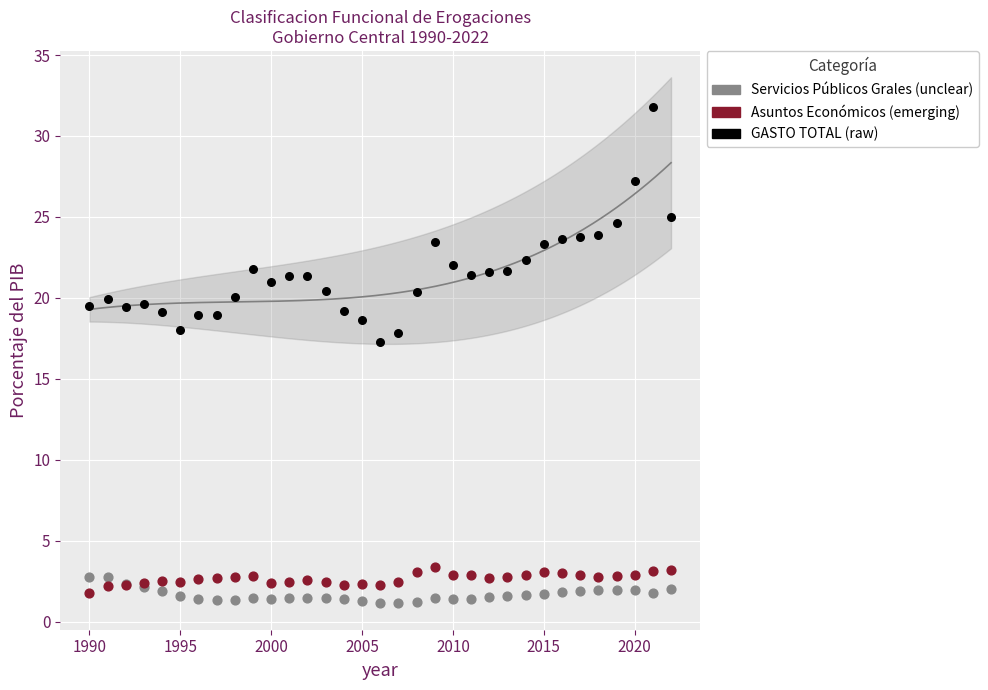

Across all series, what Y value is closest to 16?

17.2